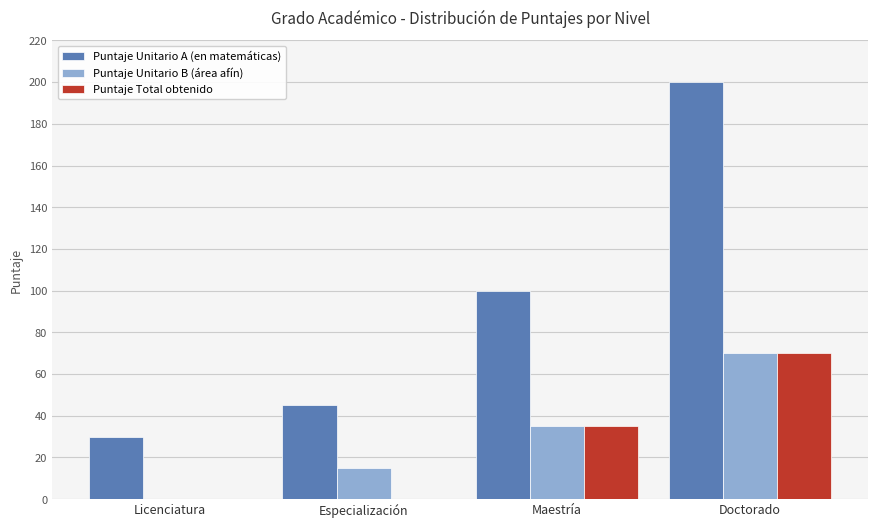

What is the greatest value displayed?

200